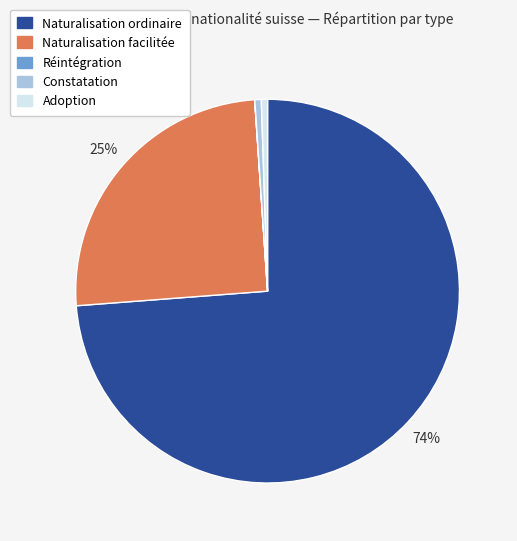

Which category has the biggest portion of the pie?

Naturalisation ordinaire